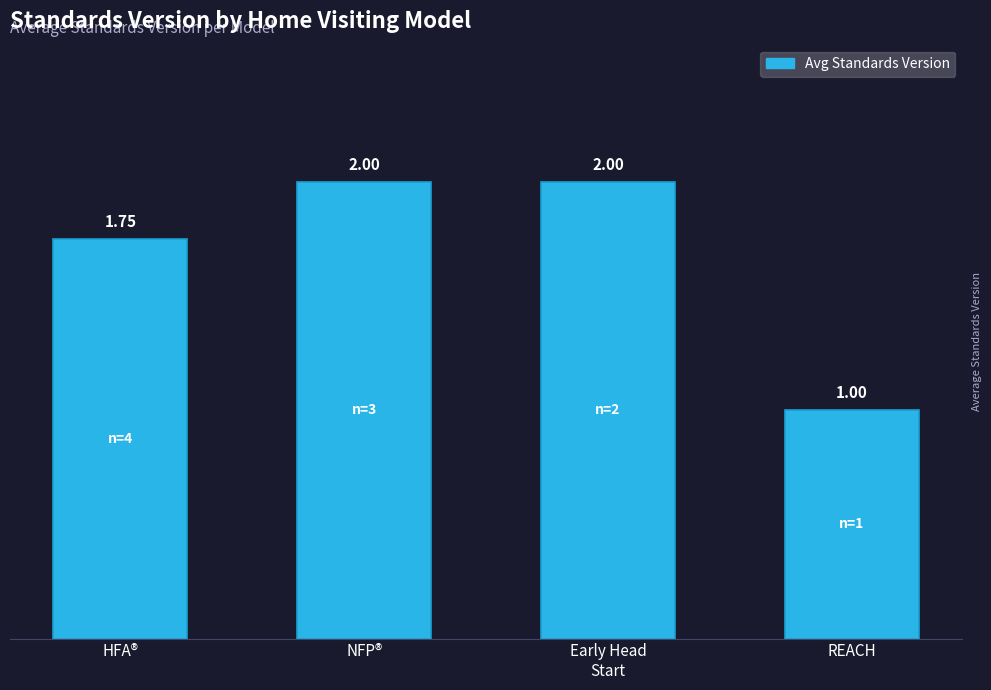

What is the difference between the maximum and minimum values?

1.0